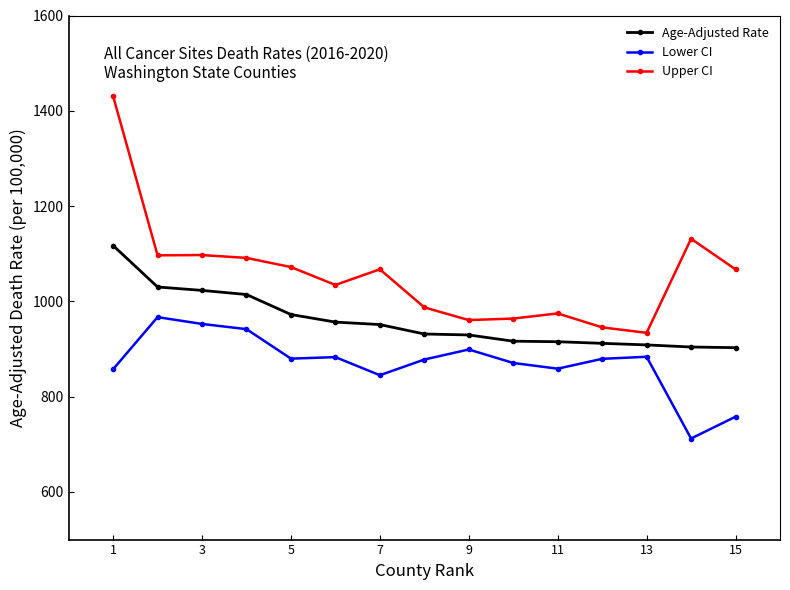

True or false: Upper CI and Age-Adjusted Rate cross at least once.

False